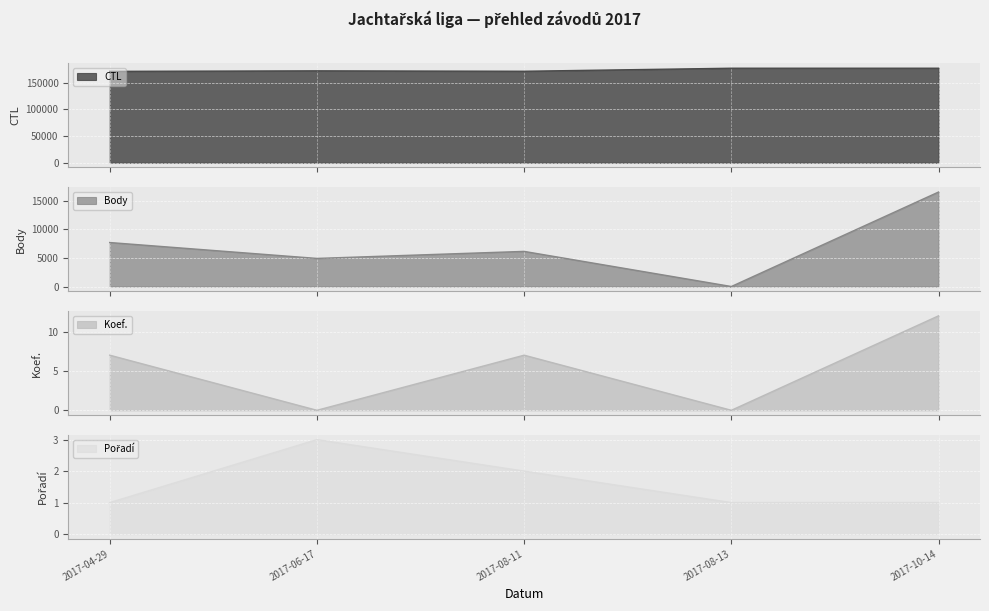

Between which two adjacent categories do Koef. and Pořadí first intersect?

2017-04-29 and 2017-06-17